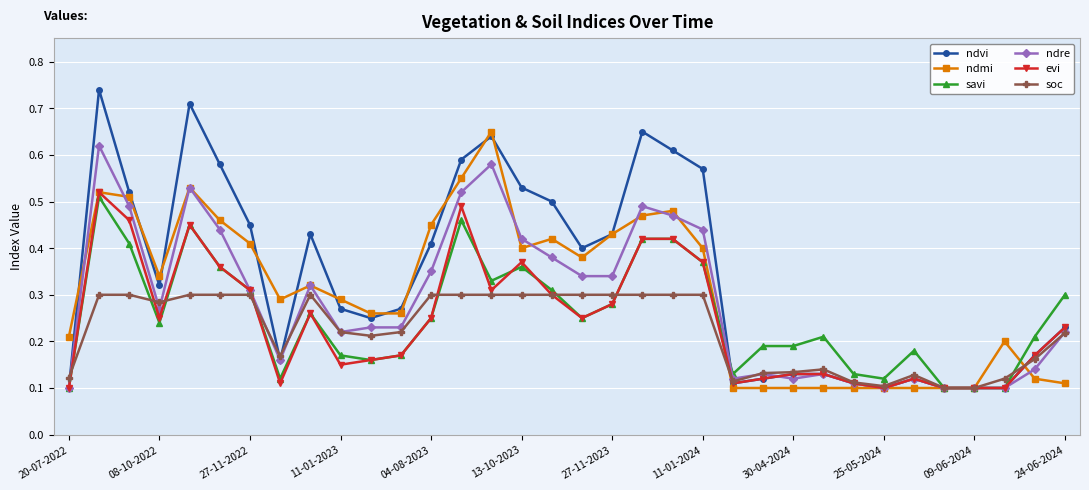

At how many categories does at least one series exceed 0?

34